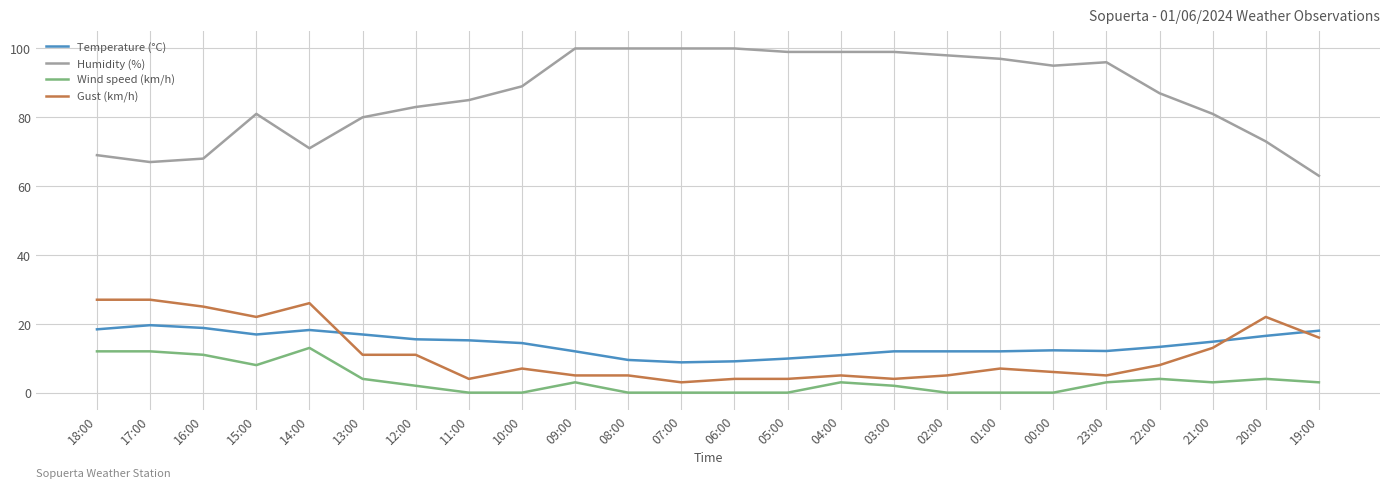

What position from the right is 11:00?

17